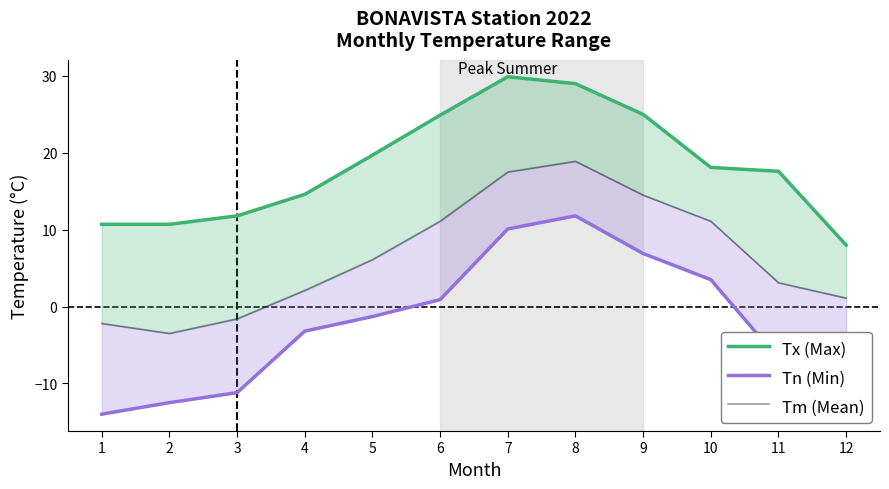

At which category does the chart reach its peak across all series?

7